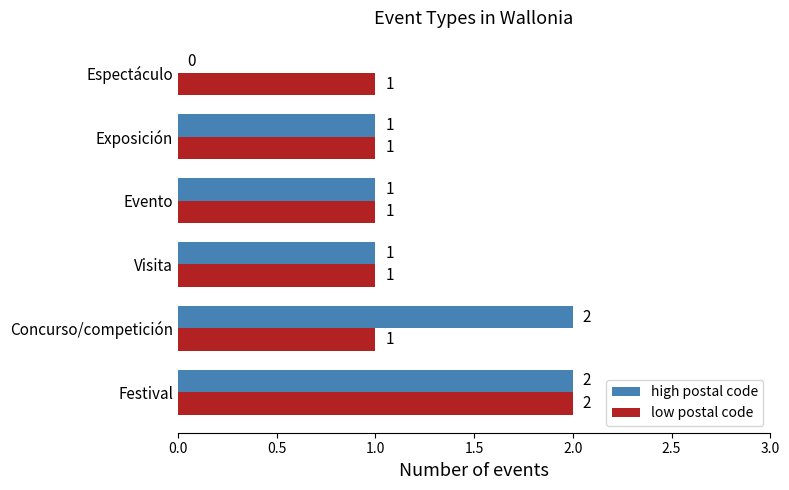

What is the sum of all low postal code values?

7